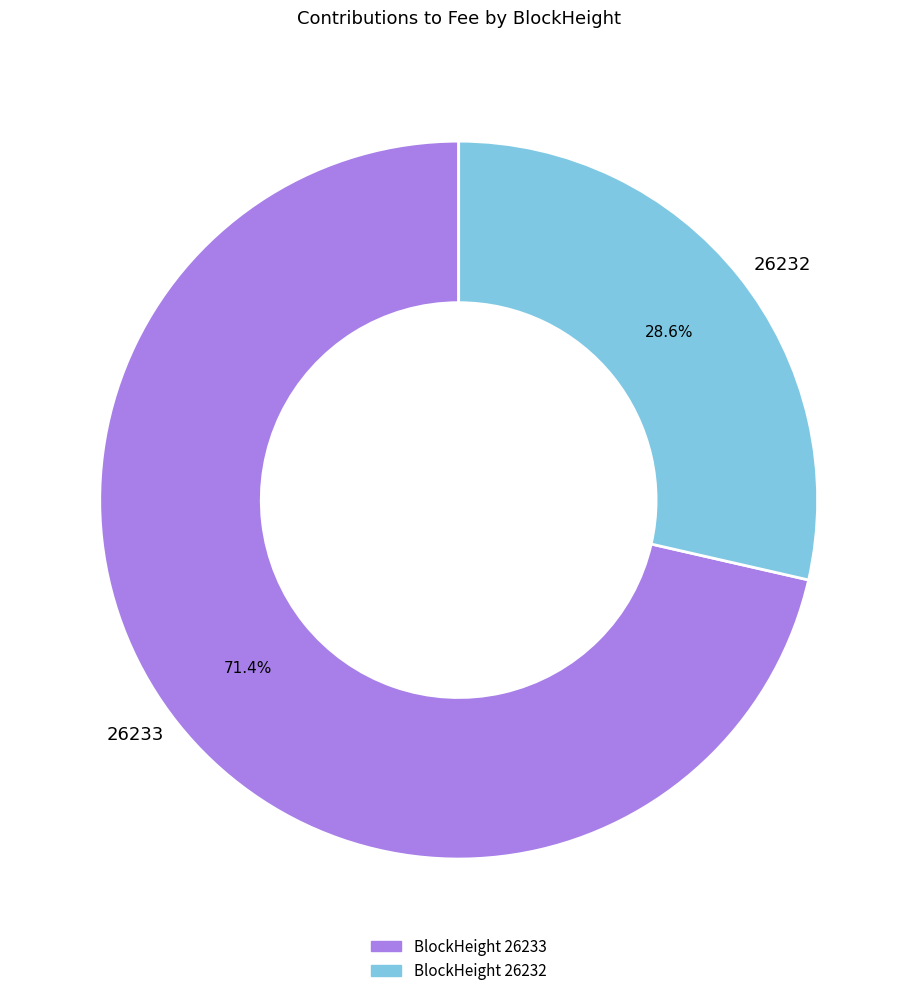

How many slices are in this pie chart?

2